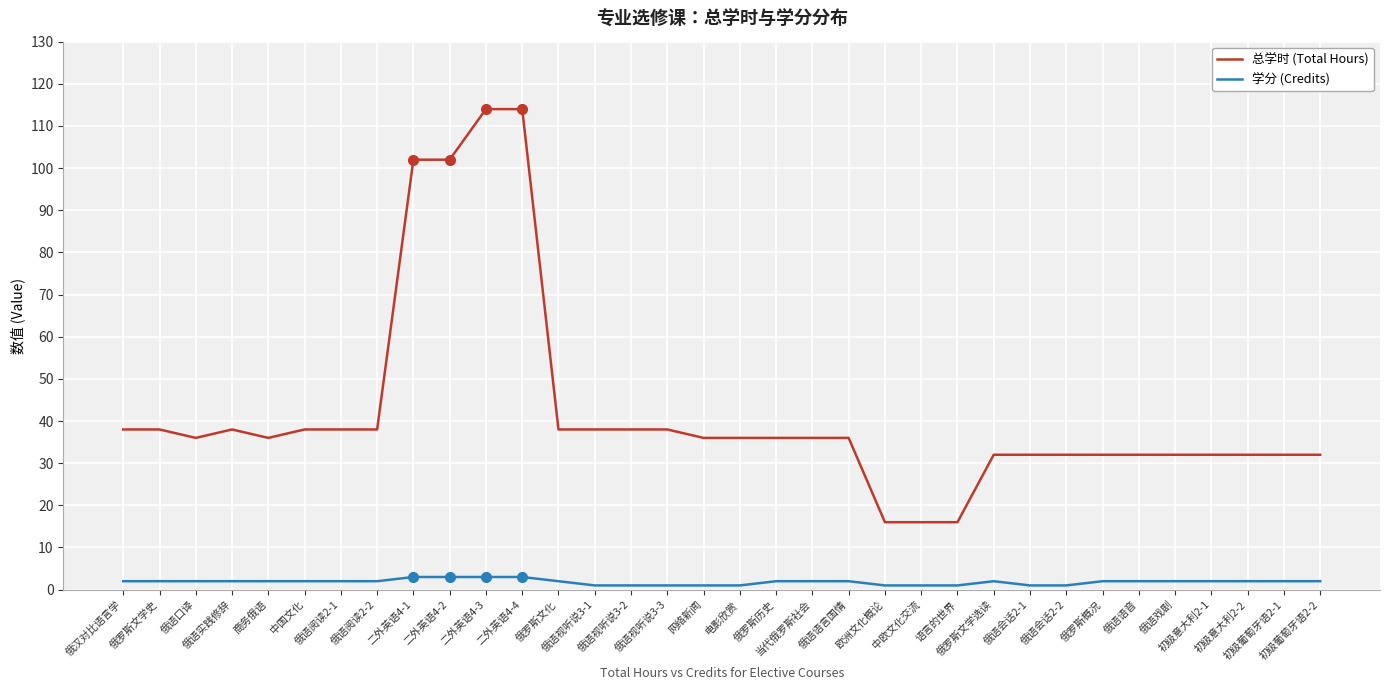

Which series has the widest spread of values?

总学时 (Total Hours)